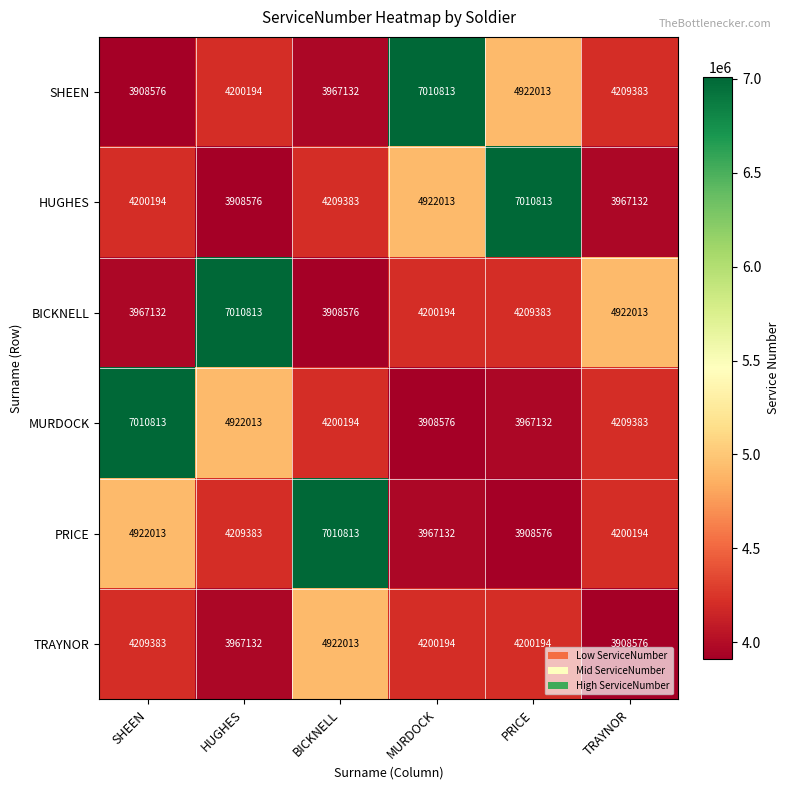

Between BICKNELL and PRICE, which series saw the biggest shift?

PRICE